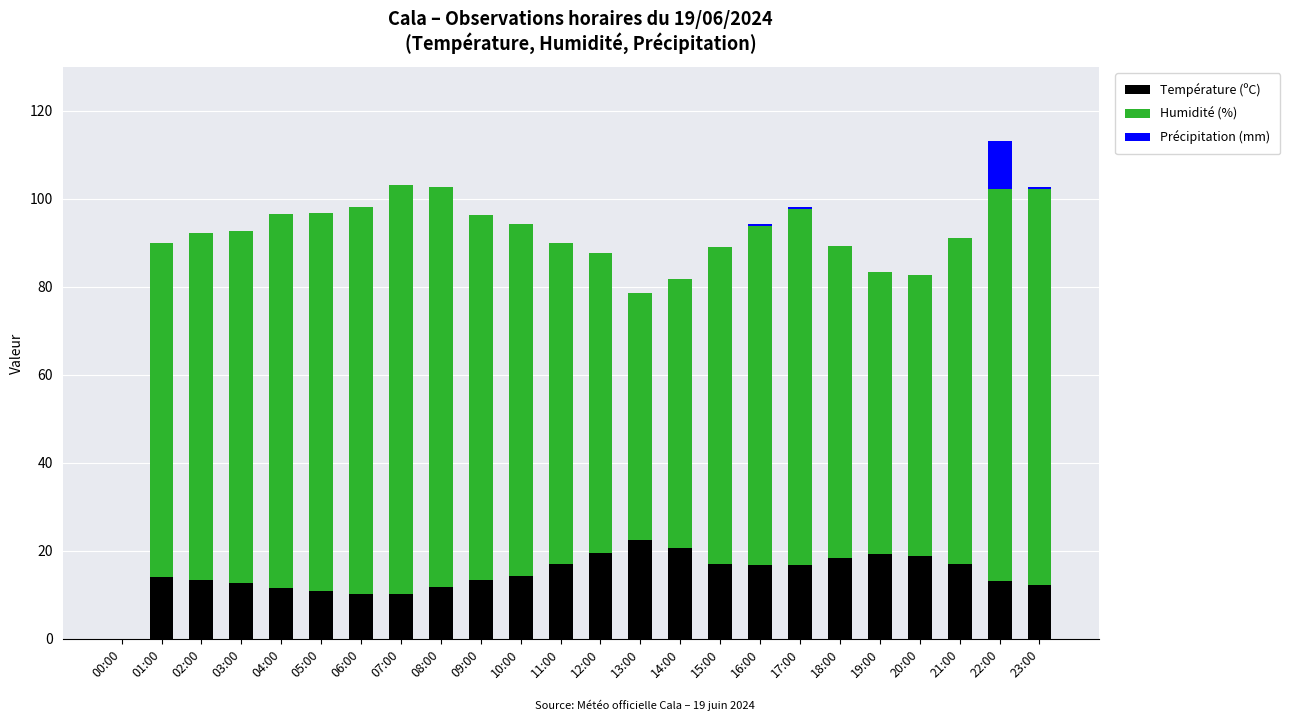

What is the sum of the Température (ºC) values at 12:00 and 18:00?

38.0